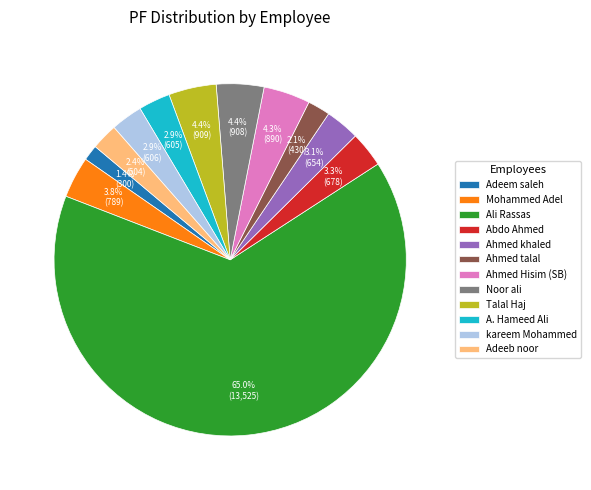

Does Ali Rassas account for over 50% of the chart?

Yes